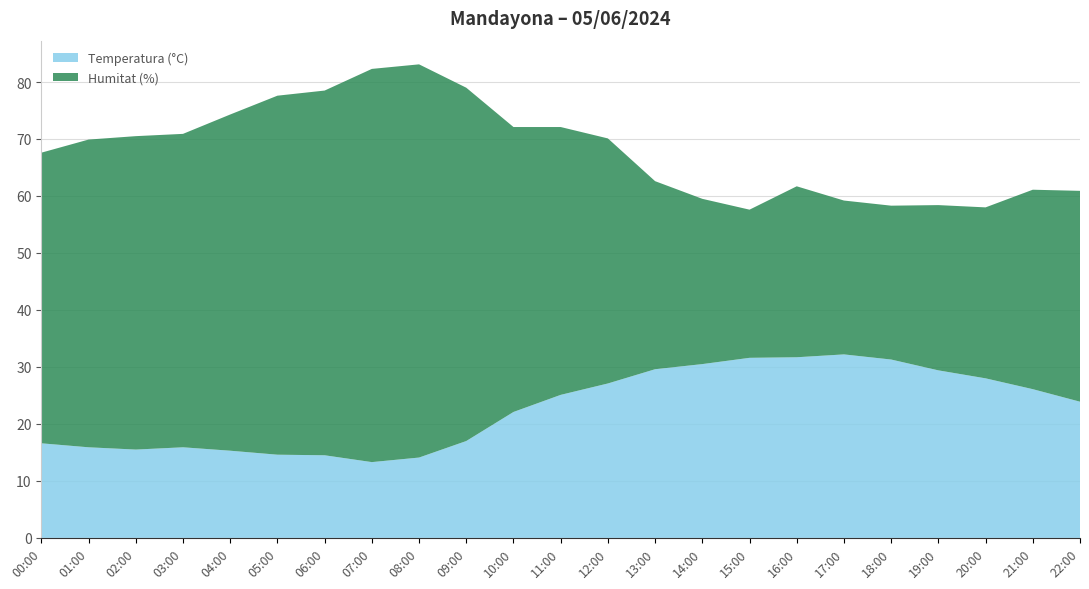

Reading left to right, what are all the values shown in this chart?

Temperatura (°C): 16.6	15.9	15.5	15.9	15.3	14.6	14.5	13.3	14.1	17.0	22.1	25.1	27.1	29.6	30.5	31.6	31.7	32.2	31.3	29.4	28.0	26.1	23.9
Humitat (%): 51.0	54.0	55.0	55.0	59.0	63.0	64.0	69.0	69.0	62.0	50.0	47.0	43.0	33.0	29.0	26.0	30.0	27.0	27.0	29.0	30.0	35.0	37.0